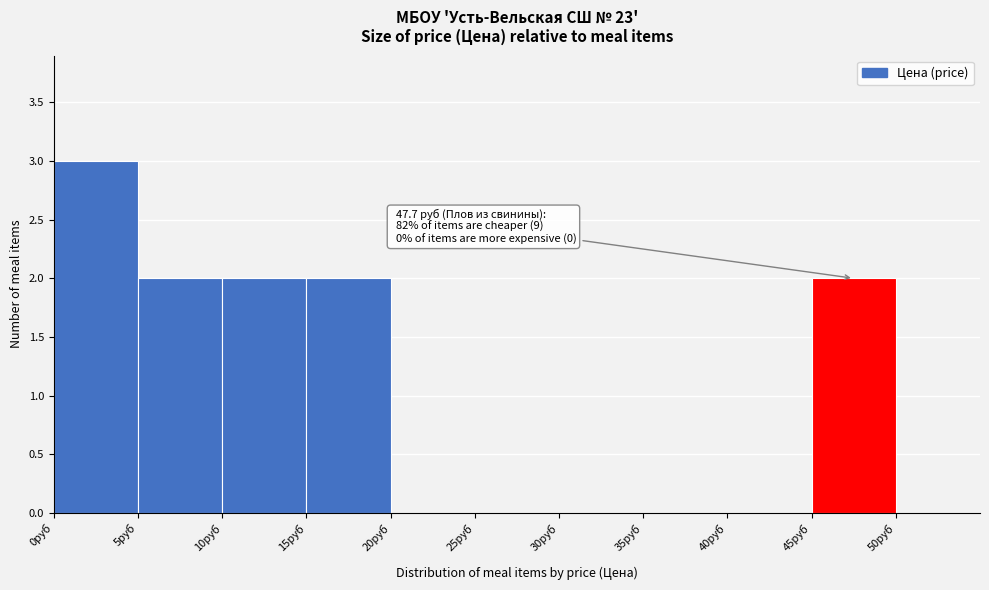

Over which range of the x-axis is the bar tallest?

0 to 5